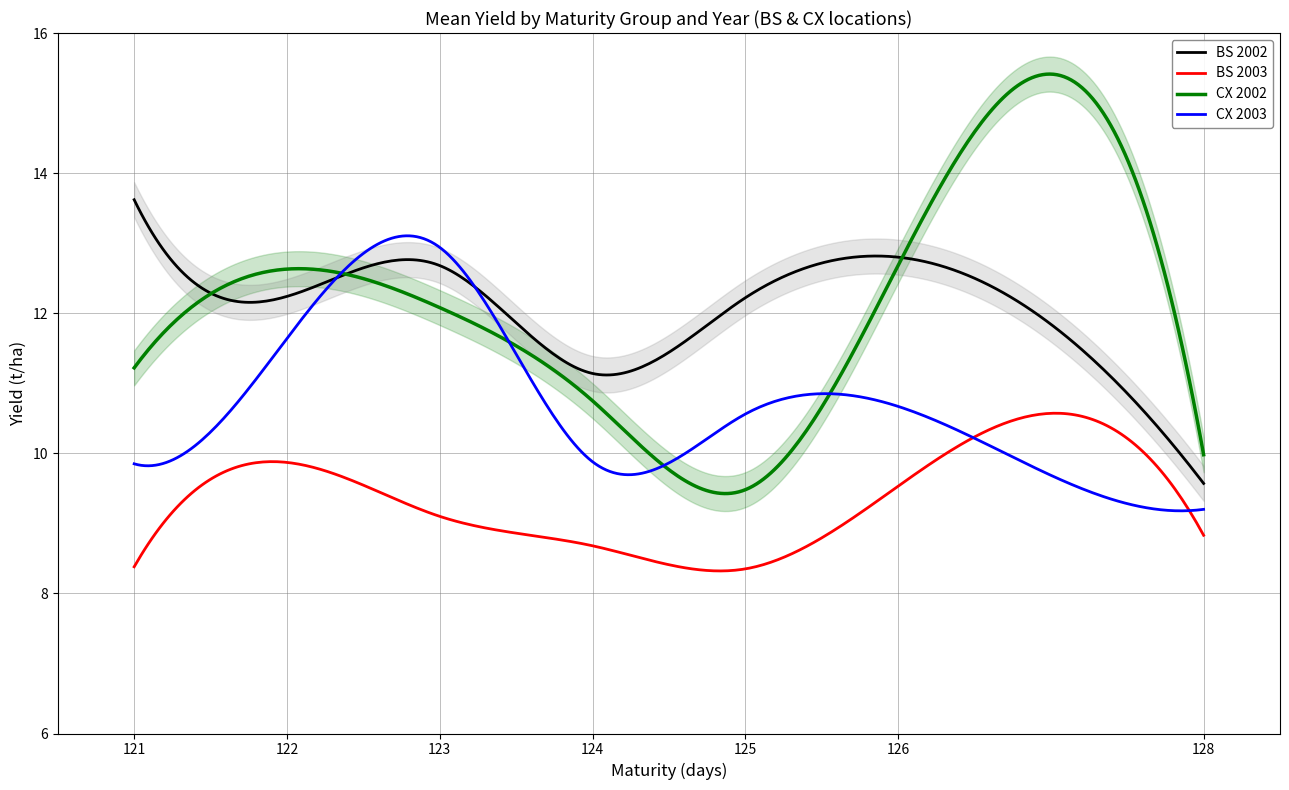

What is the highest value of the CX 2002 series?

15.4